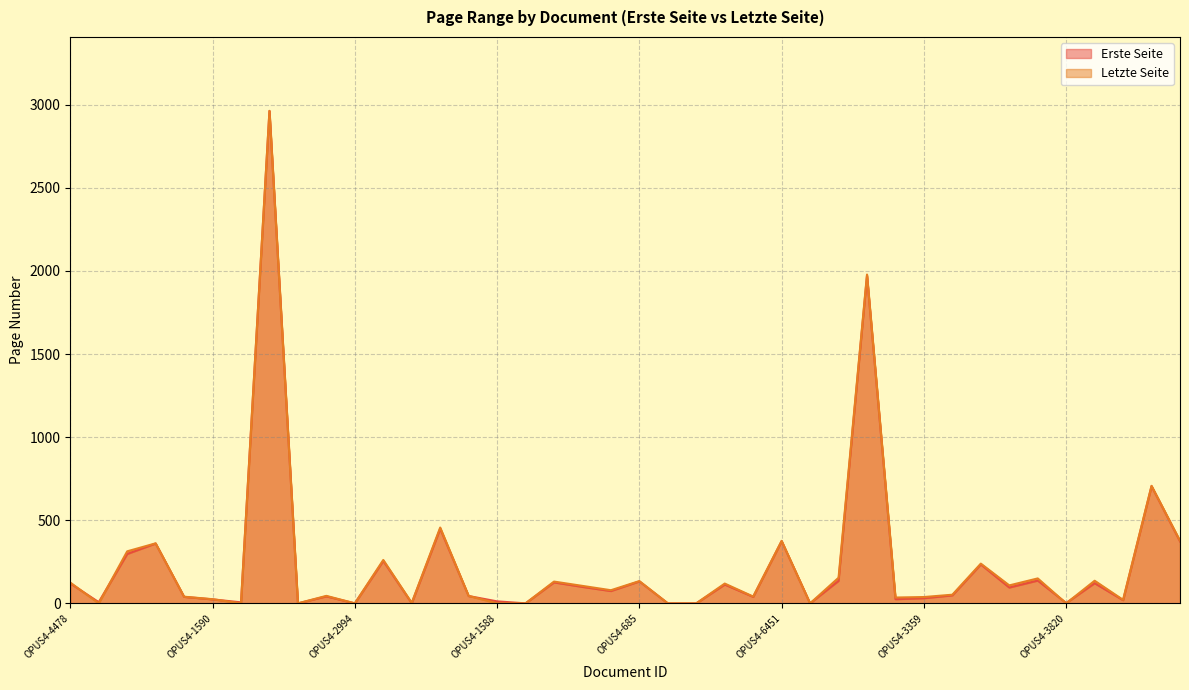

What is the label of the 40th point from the left?

OPUS4-5772